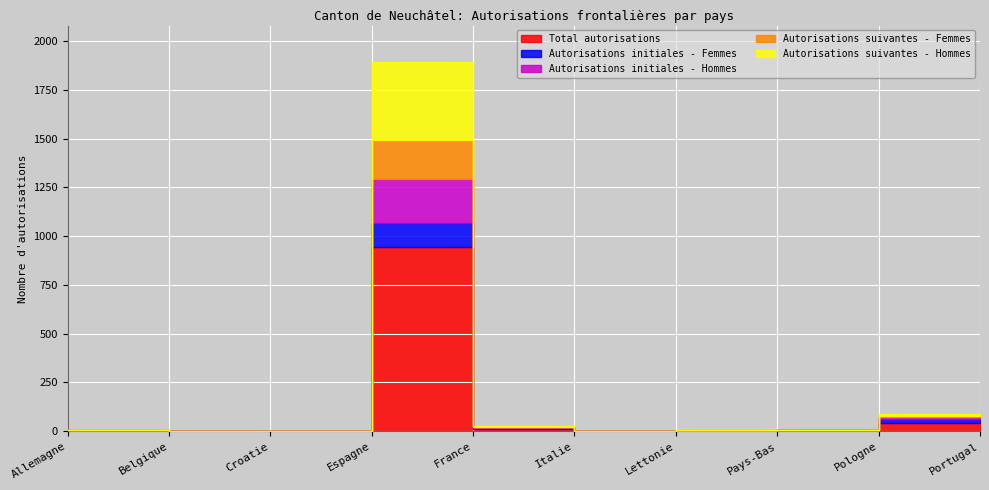

What is the sum of all Total autorisations values?

1014